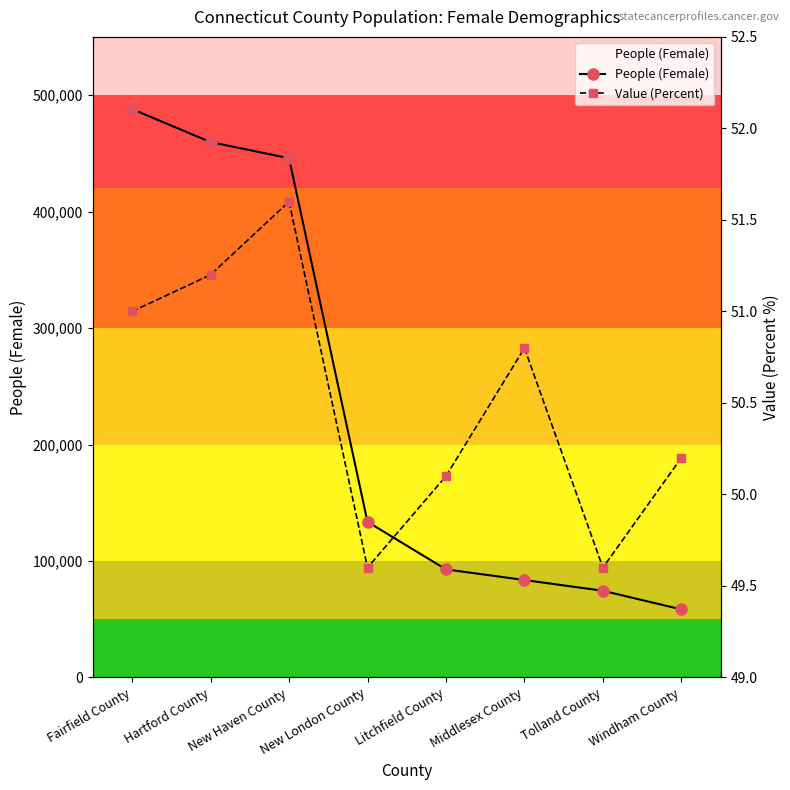

What is the smallest value displayed?

49.6